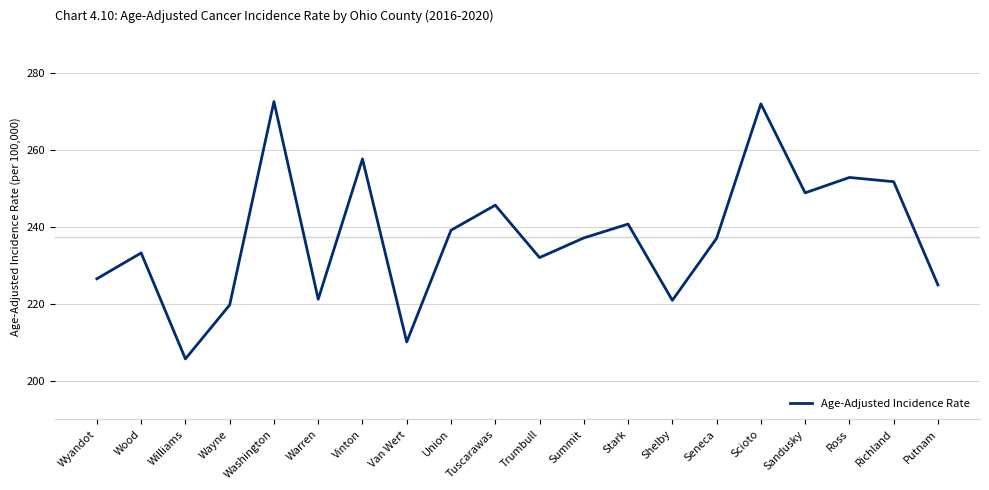

What position from the right is Trumbull?

10